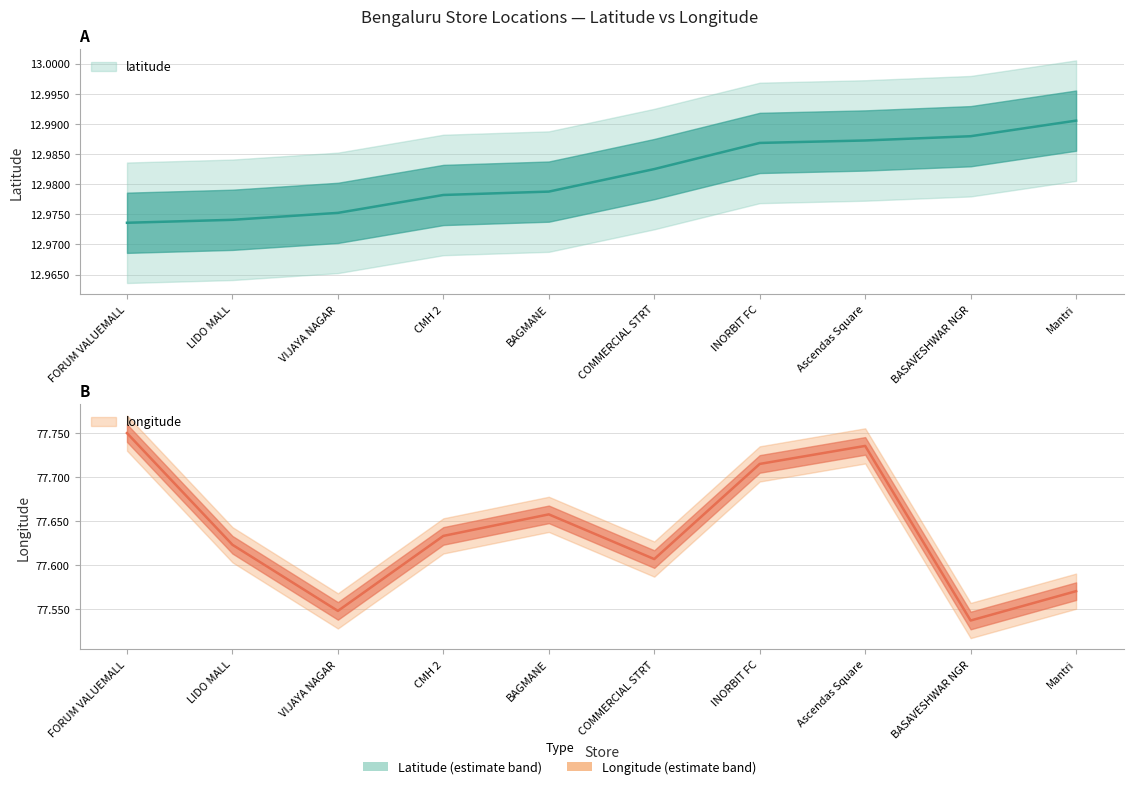

At how many categories does at least one series exceed 47?

10